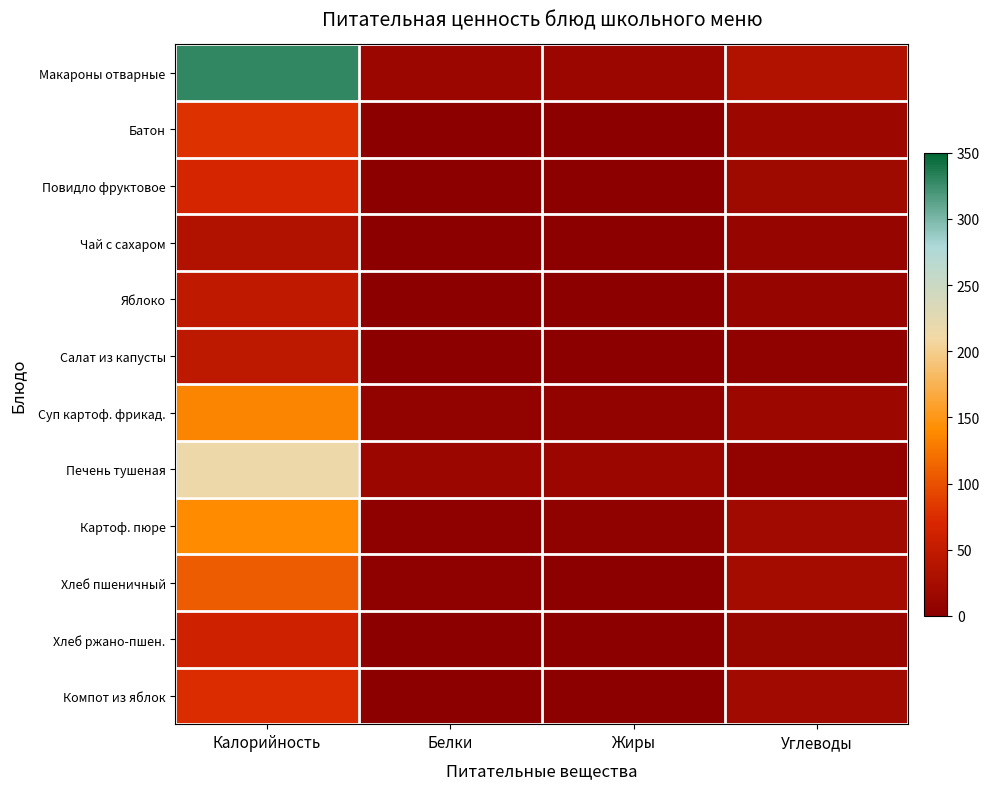

What is the maximum value shown in the chart?

328.9